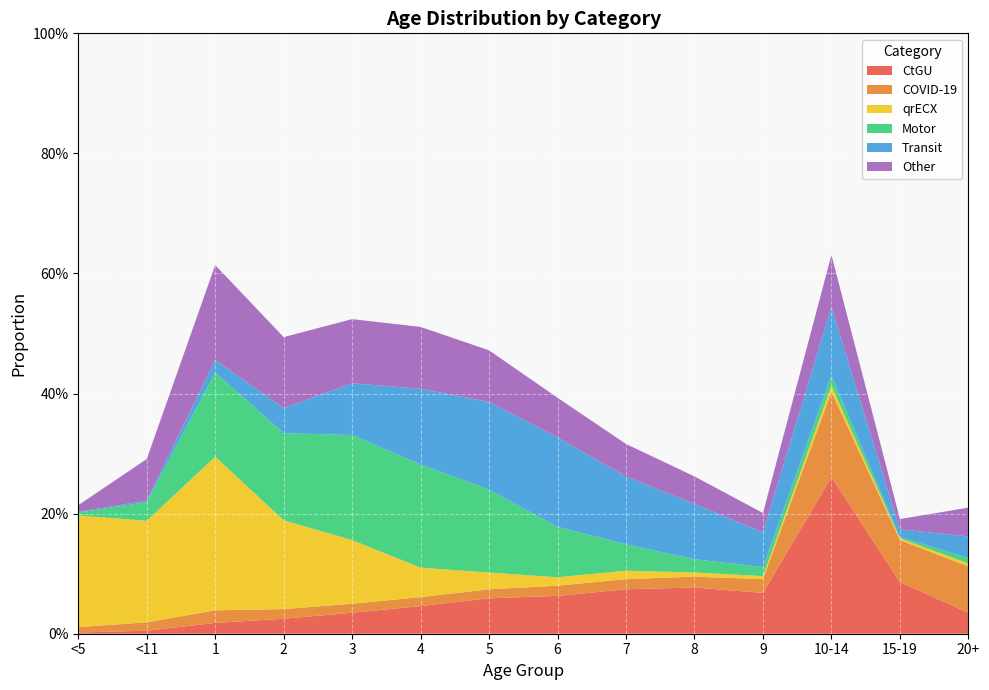

Reading right to left, extract all data points from this chart.

CtGU: 0.0	0.1	0.3	0.1	0.1	0.1	0.1	0.1	0.0	0.0	0.0	0.0	0.0	0.0
COVID-19: 0.1	0.1	0.1	0.0	0.0	0.0	0.0	0.0	0.0	0.0	0.0	0.0	0.0	0.0
qrECX: 0.0	0.0	0.0	0.0	0.0	0.0	0.0	0.0	0.0	0.1	0.1	0.3	0.2	0.2
Motor: 0.0	0.0	0.0	0.0	0.0	0.0	0.1	0.1	0.2	0.2	0.1	0.1	0.0	0.0
Transit: 0.0	0.0	0.1	0.1	0.1	0.1	0.1	0.1	0.1	0.1	0.0	0.0	0.0	0.0
Other: 0.0	0.0	0.1	0.0	0.0	0.1	0.1	0.1	0.1	0.1	0.1	0.2	0.1	0.0